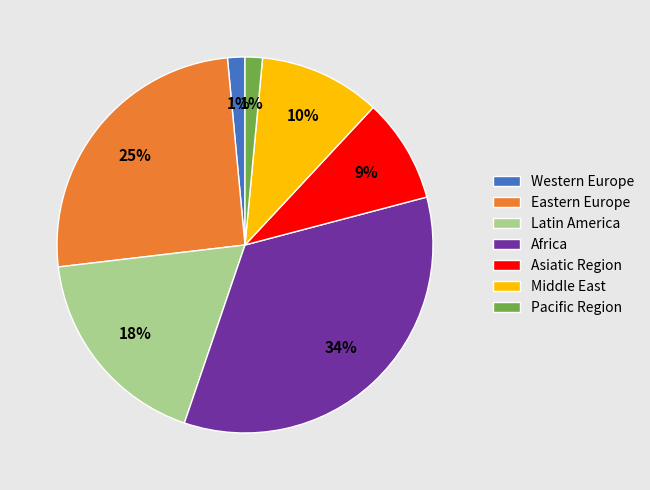

Which has a higher value, Eastern Europe or Middle East?

Eastern Europe